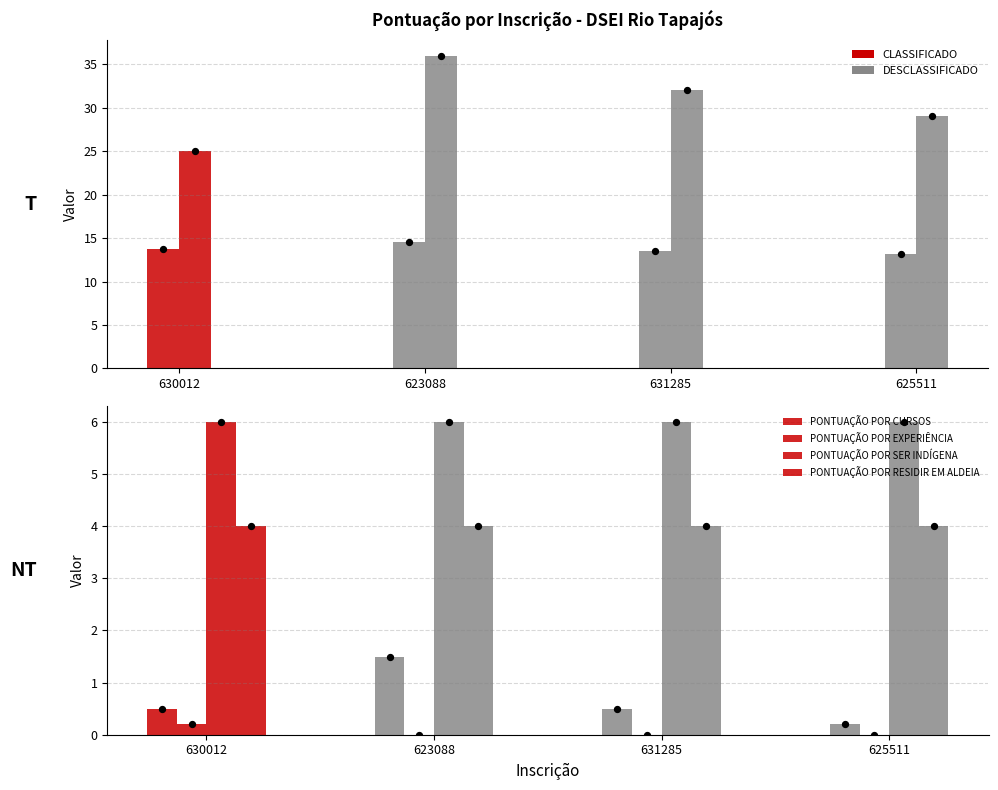

What is the total value across all series at 631285?

56.0